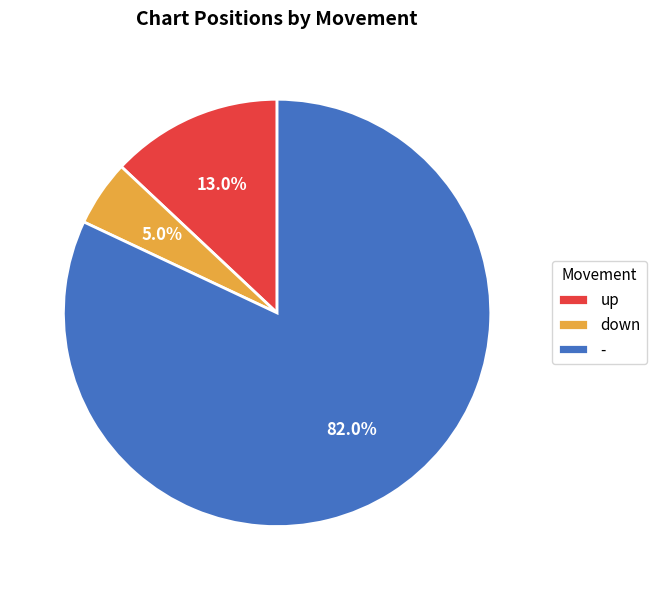

Which slice is the largest?

-